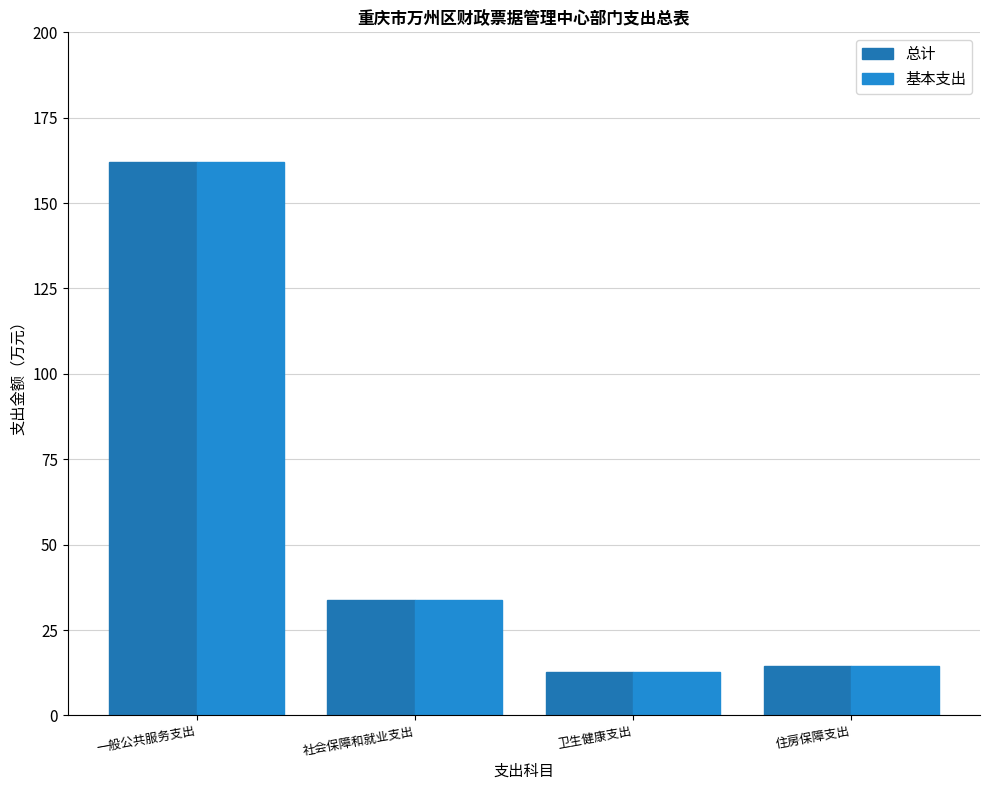

What position from the left is 住房保障支出?

4